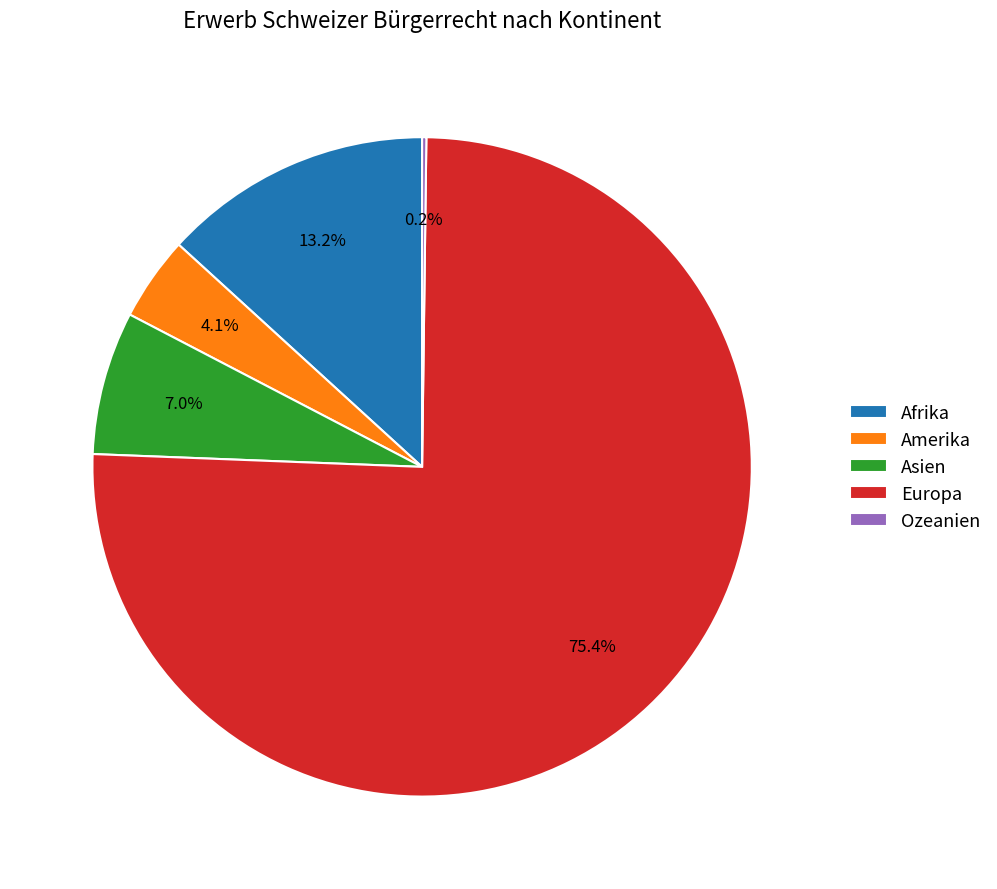

To the nearest percent, what portion does Europa represent?

75%